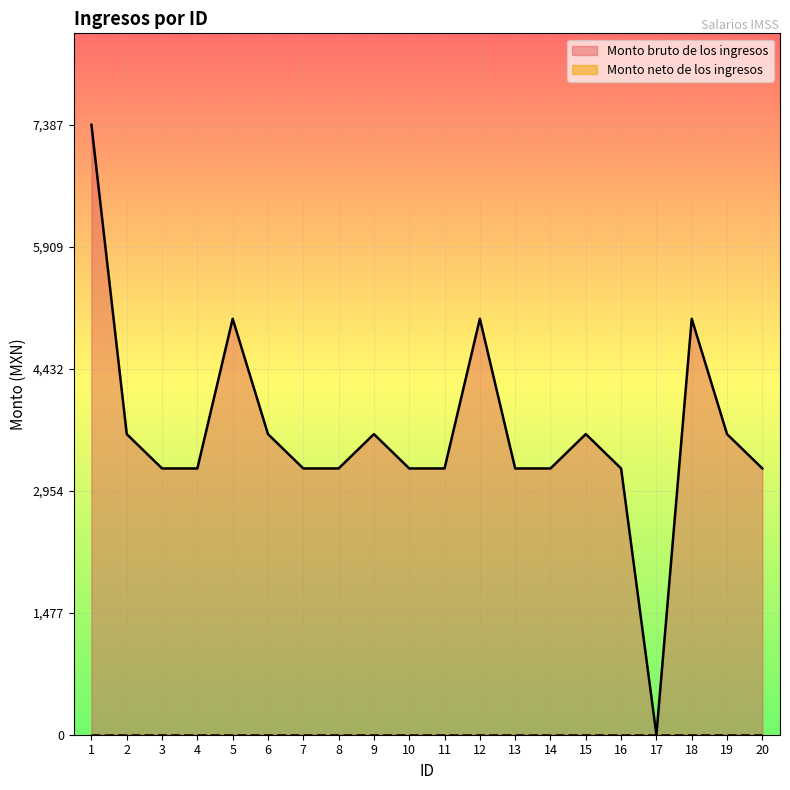

Between 7 and 13, which is larger?

7